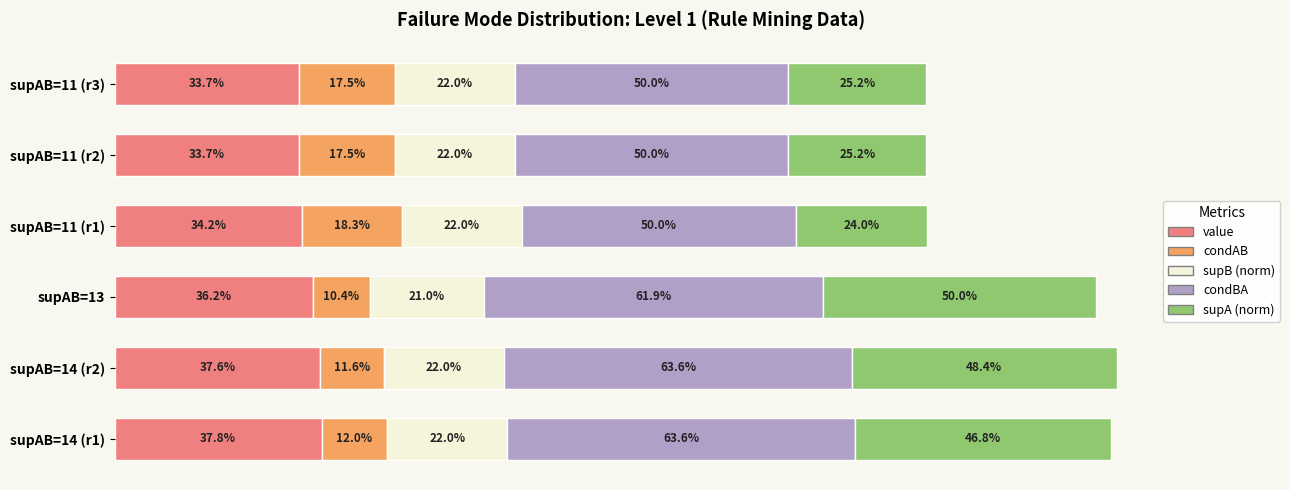

What are all the series names shown in the legend?

value, condAB, supB (norm), condBA, supA (norm)